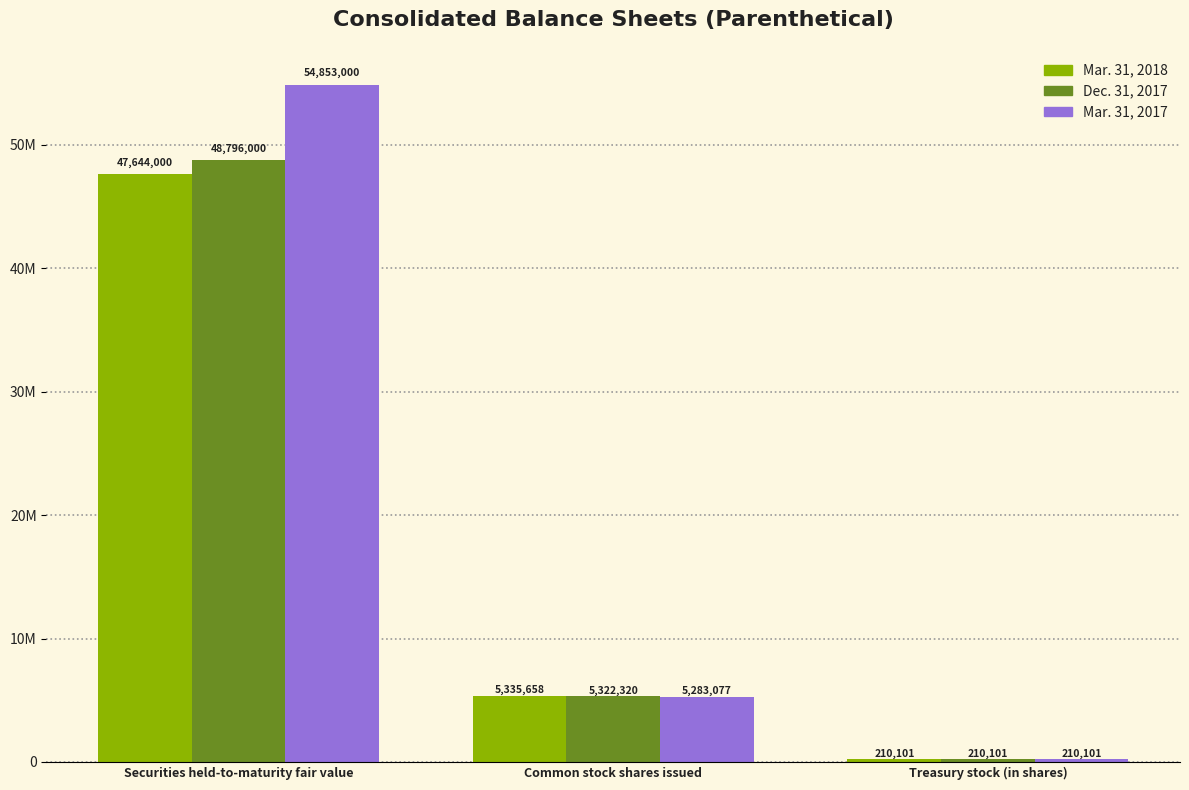

Where does the Dec. 31, 2017 series first go above 5322320?

Securities held-to-maturity fair value